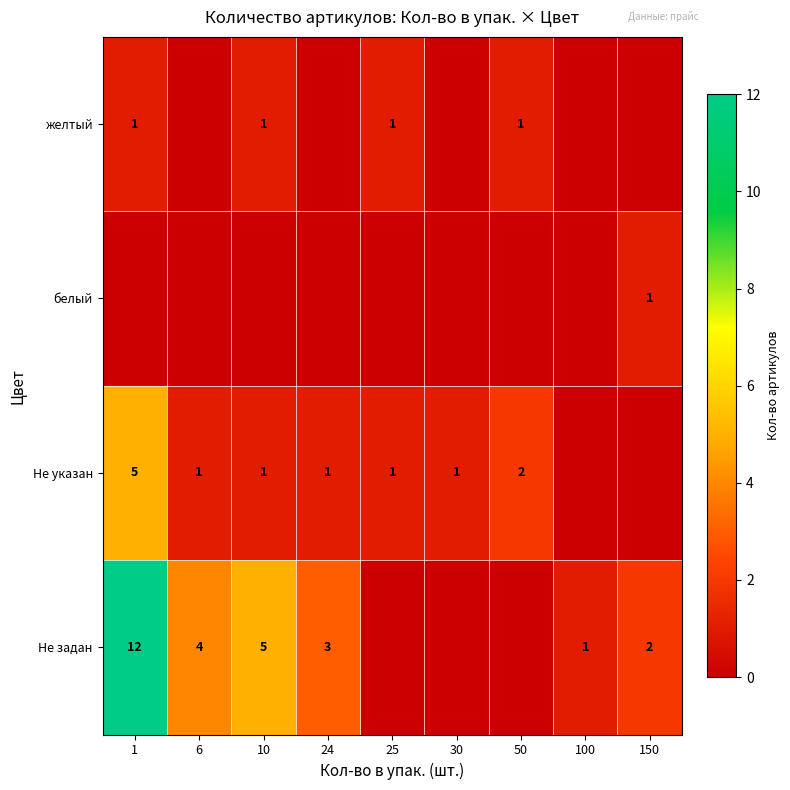

The value of Не задан at 24 is 3. True or false?

True